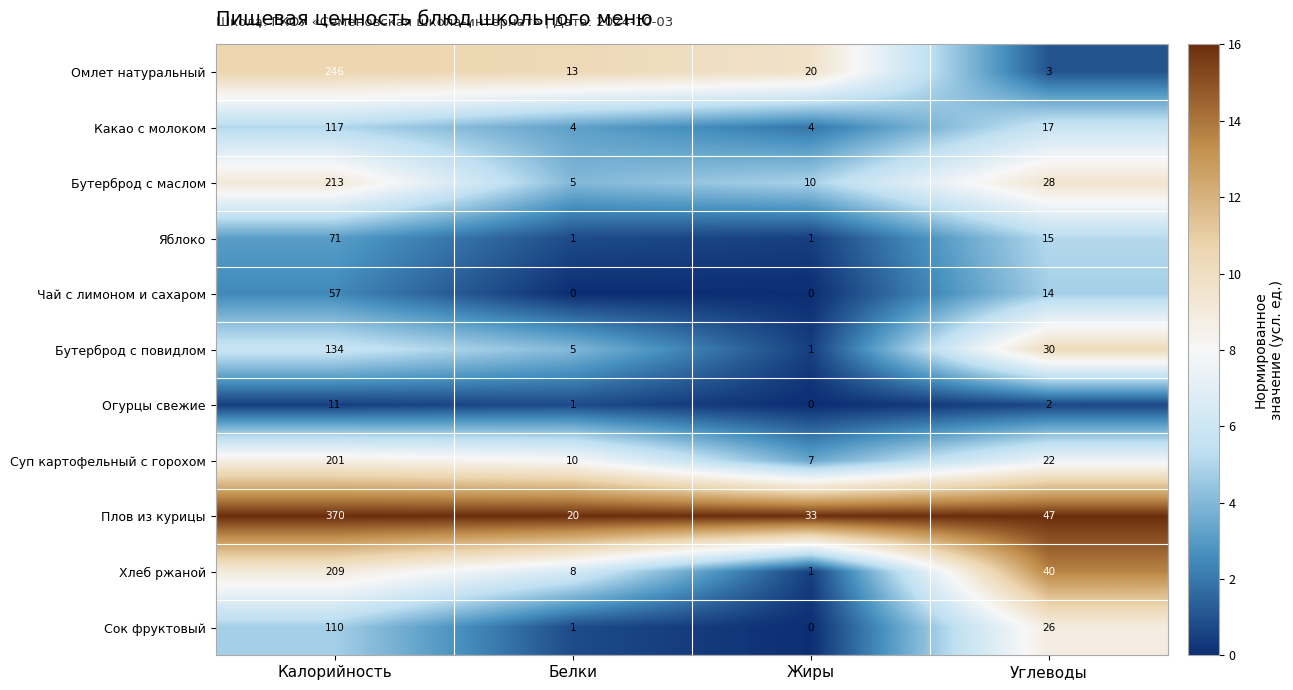

At how many categories does at least one series exceed 7?

4